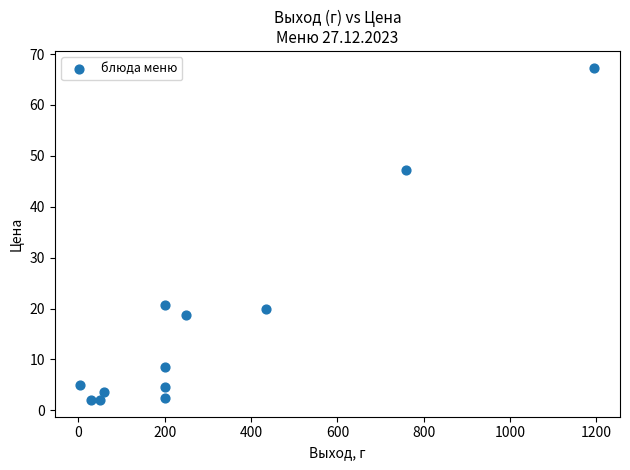

What is the range of Y values (max minus min)?

65.3